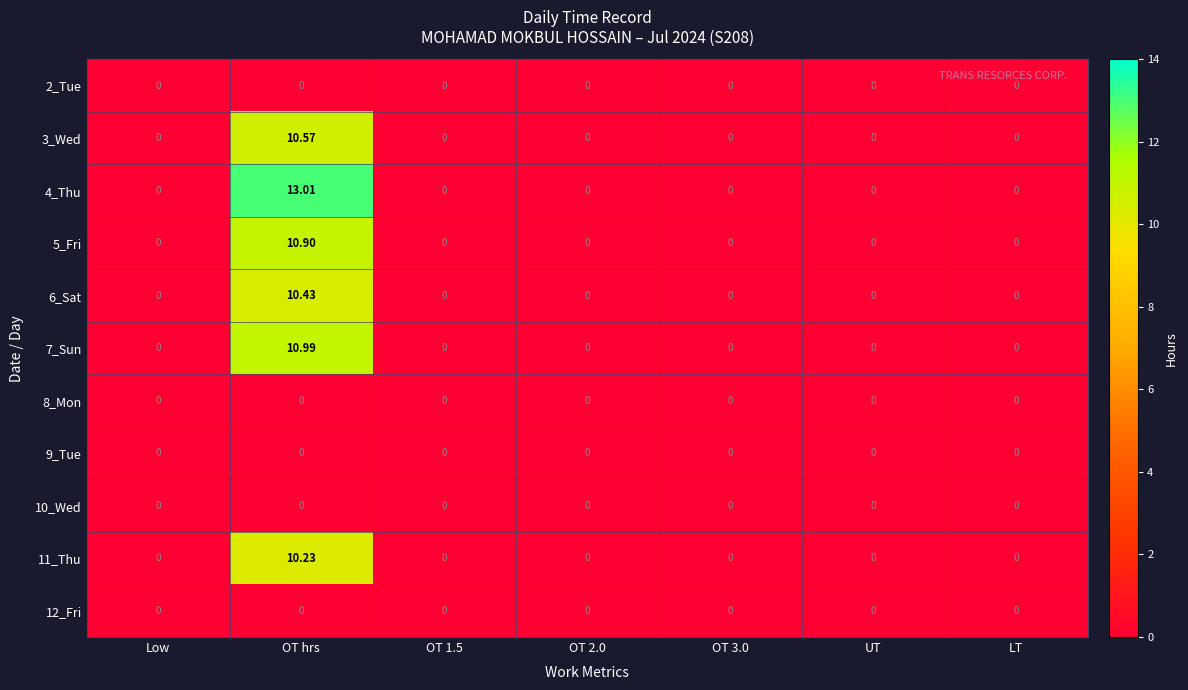

At which category is the sum across all series the highest?

OT hrs